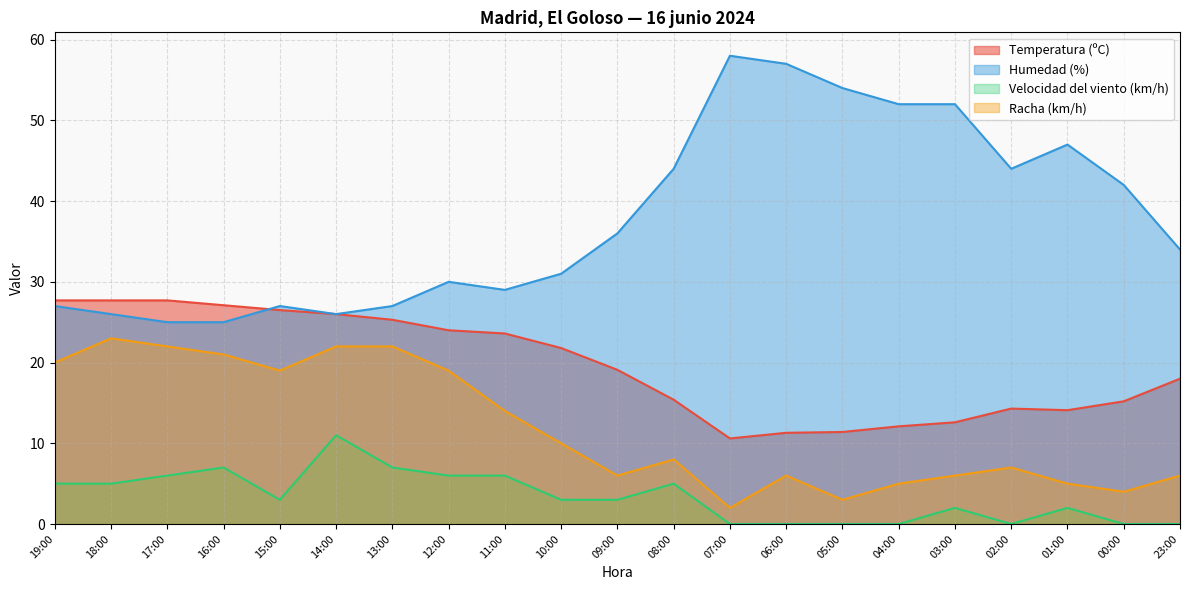

Is it true that Racha (km/h) equals 6.0 at 03:00?

True